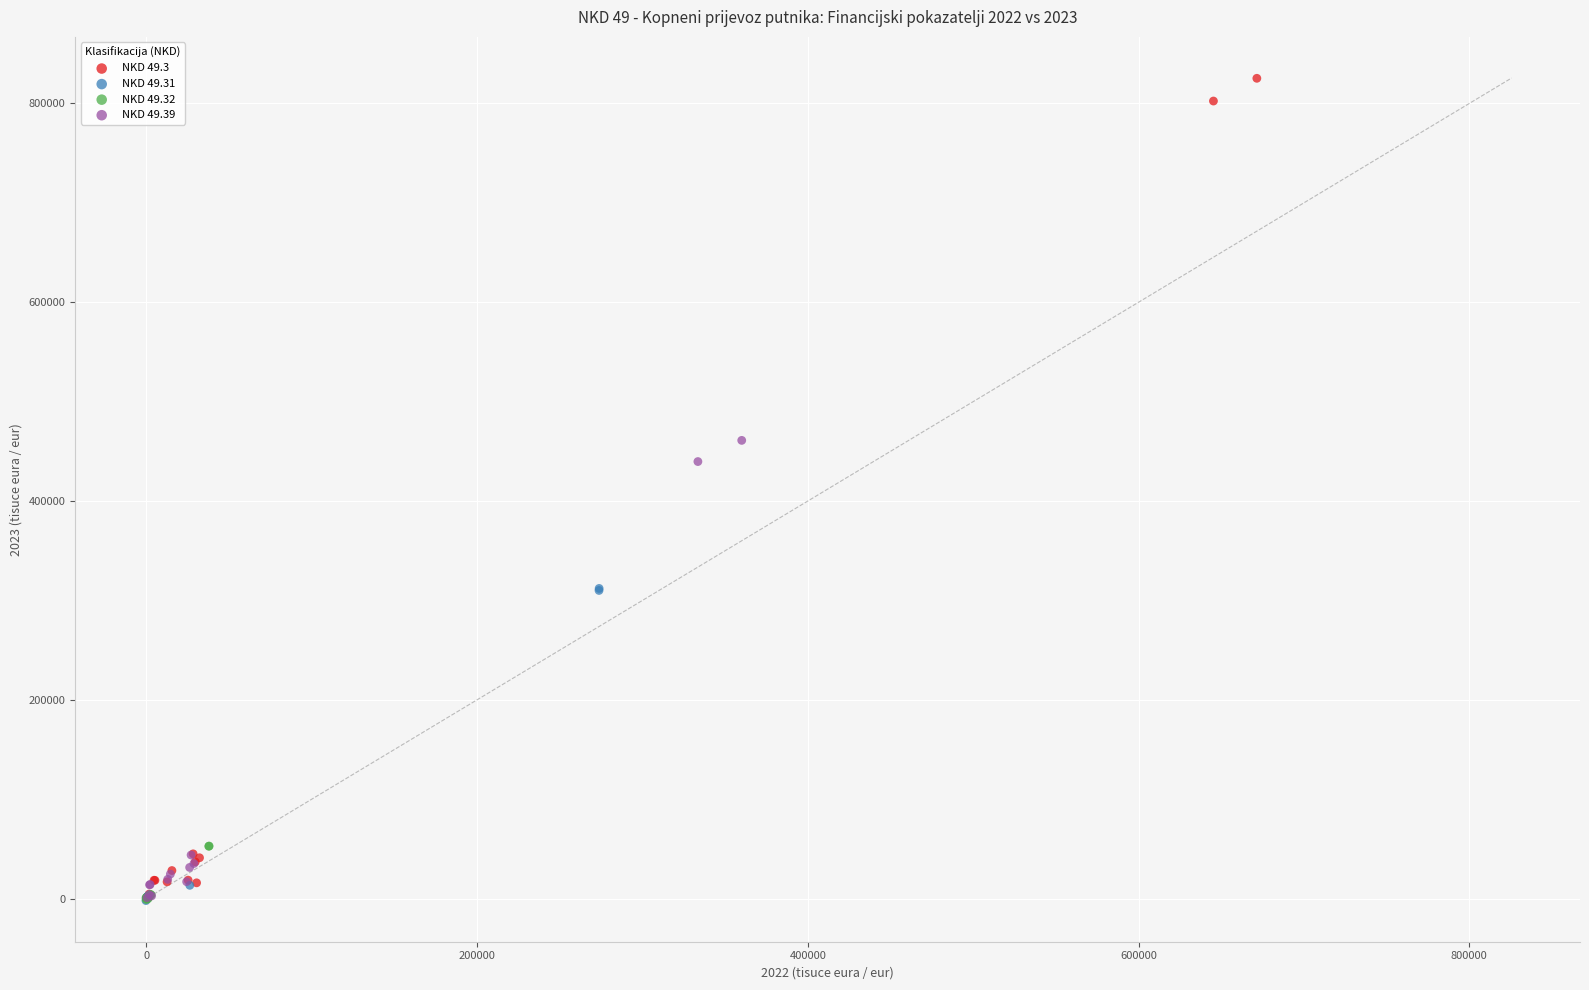

What are all the series names shown in the legend?

NKD 49.3, NKD 49.31, NKD 49.32, NKD 49.39